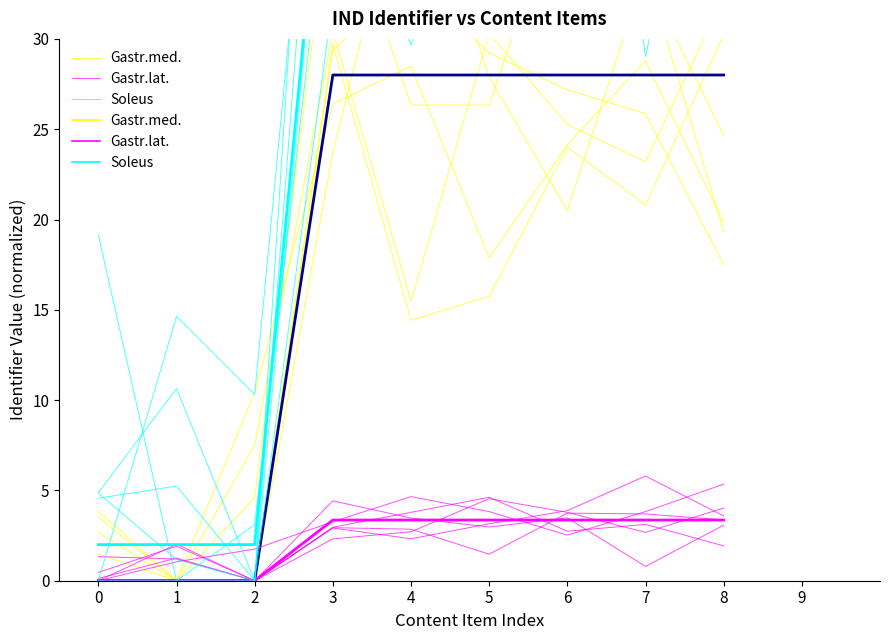

The value of Gastr.med. at 1 is 0.0. True or false?

True